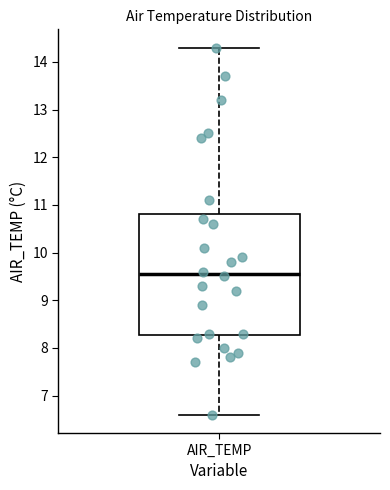

Where does the lower whisker of the box for AIR_TEMP end on the y-axis? The values are not printed on the chart, so give them approximately, as read against the axis.

6.6